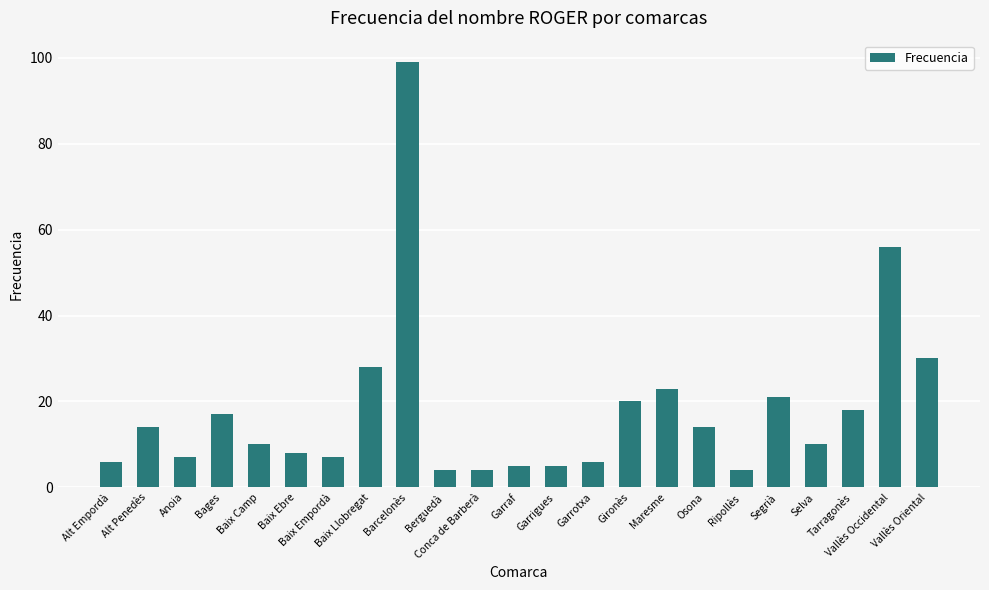

What is the change in value from Berguedà to Garraf?

+1